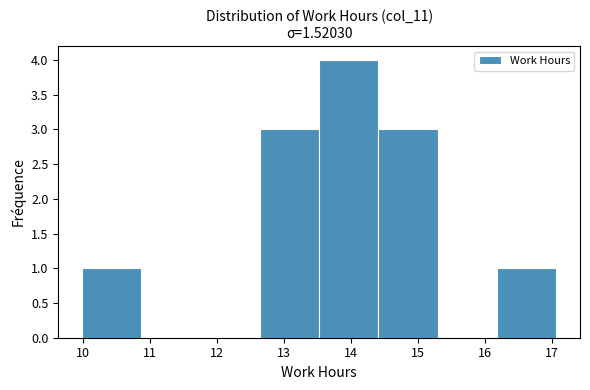

Over which range of the x-axis is the bar tallest?

13.5 to 14.4